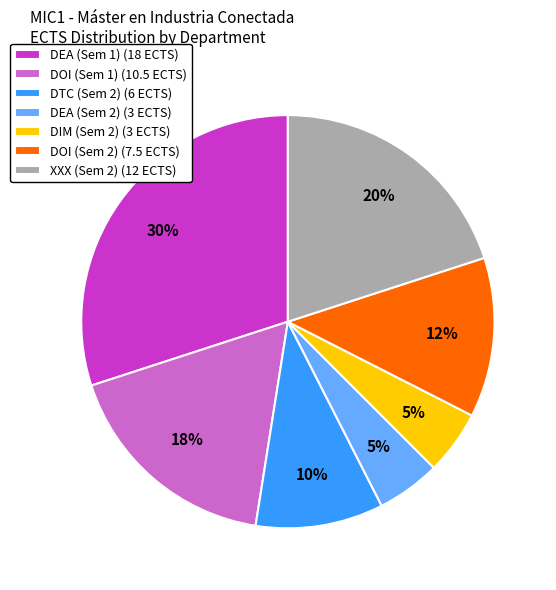

To the nearest percent, what is the difference between the largest and smallest slice percentages?

25%